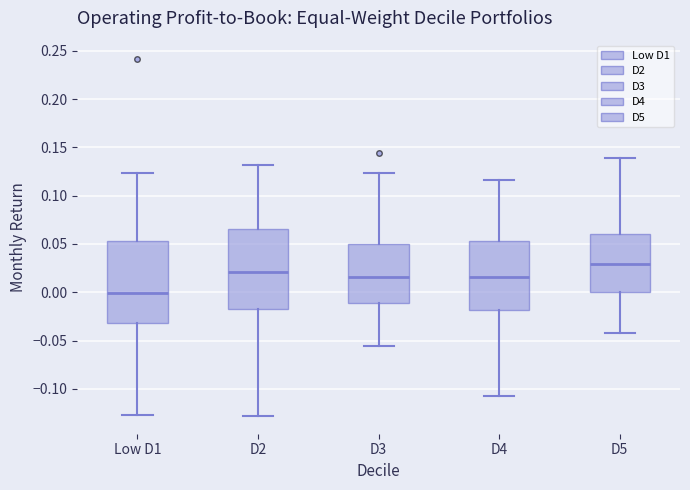

Where is the lower edge of the box for Low D1 on the y-axis? The values are not printed on the chart, so give them approximately, as read against the axis.

-0.030